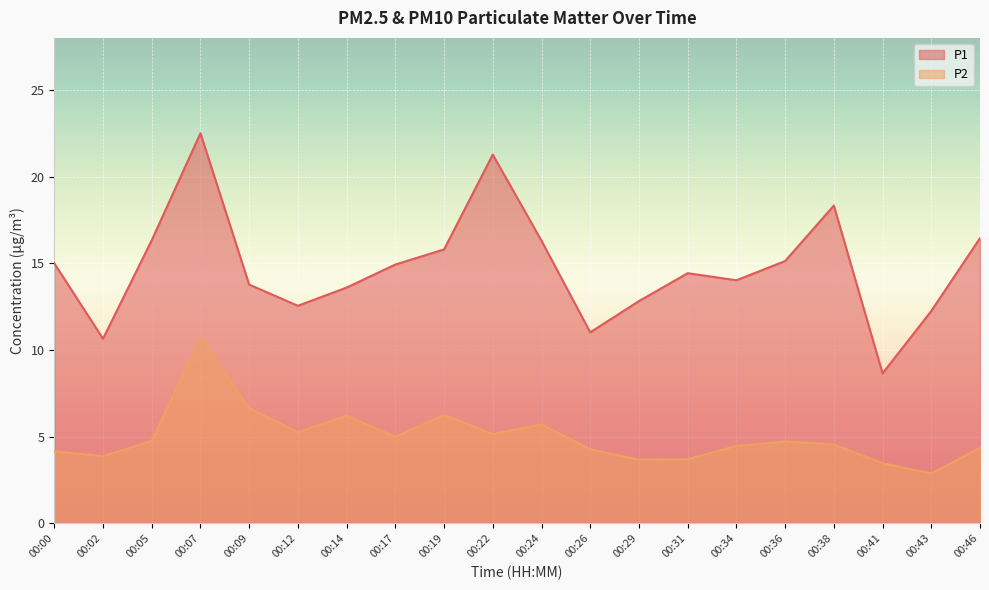

What is the difference between the maximum and minimum values in the P1 series?

13.8